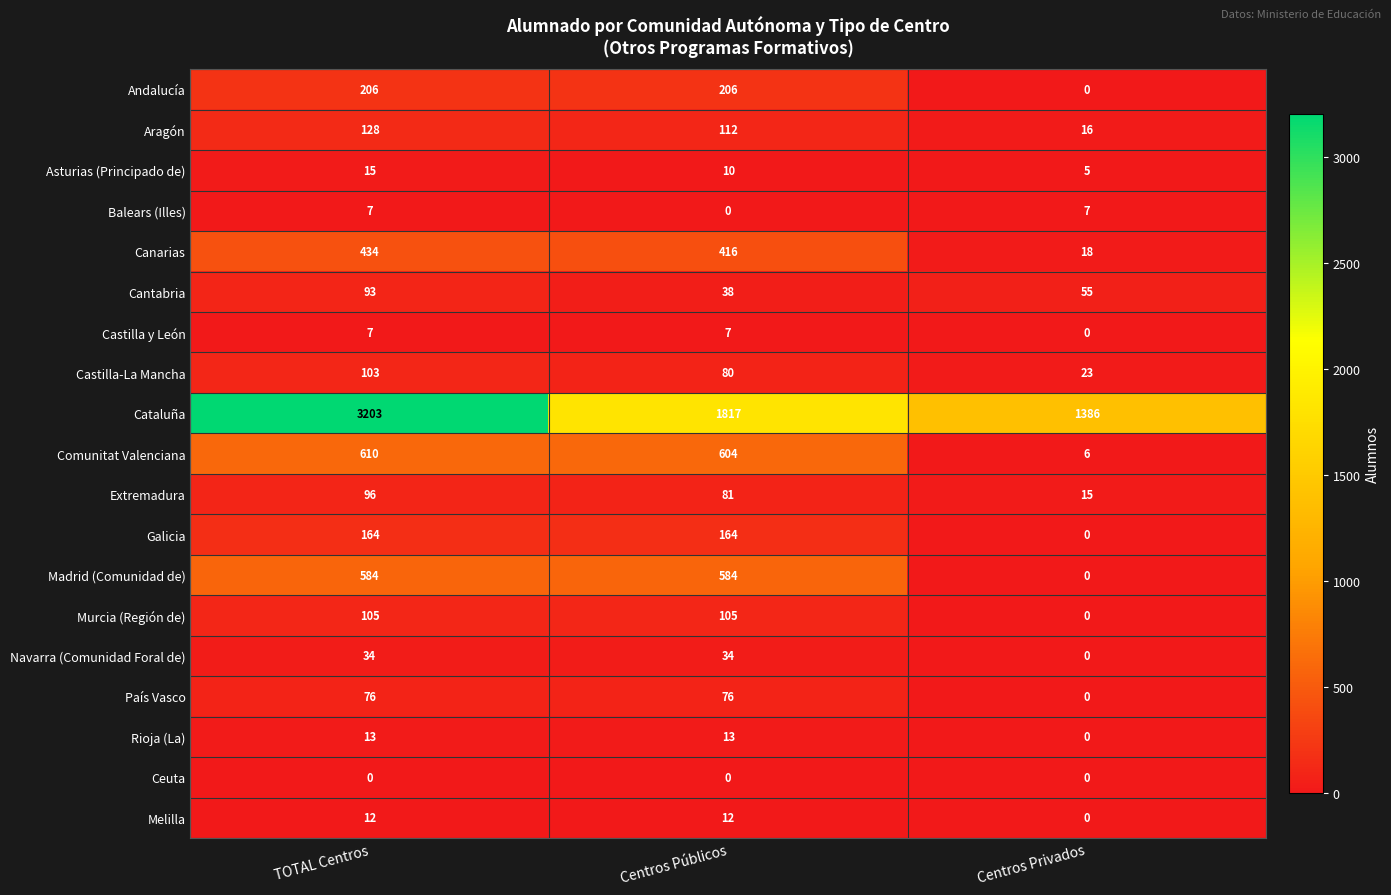

List the labels in order of Asturias (Principado de) value, largest first.

TOTAL Centros, Centros Públicos, Centros Privados